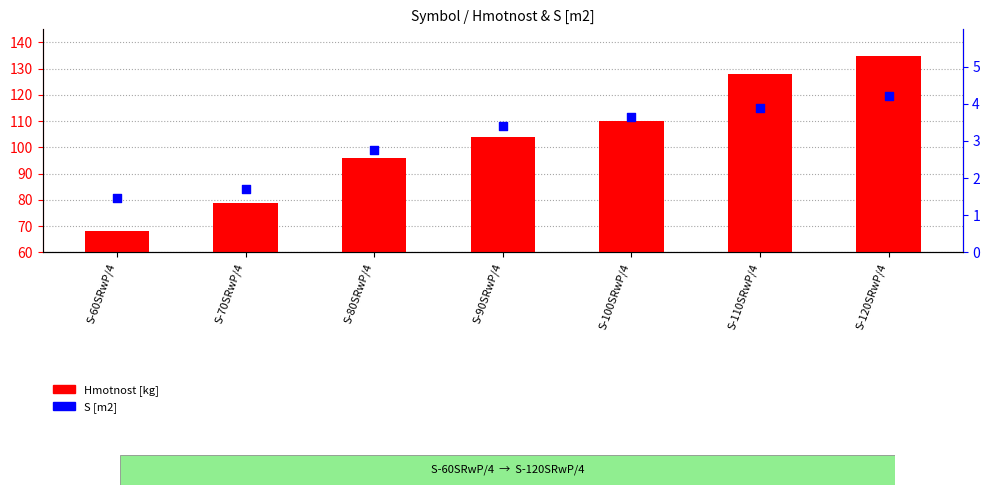

Is the value of S [m2] at S-60SRwP/4 greater than the value of Hmotnost [kg] at S-60SRwP/4?

No